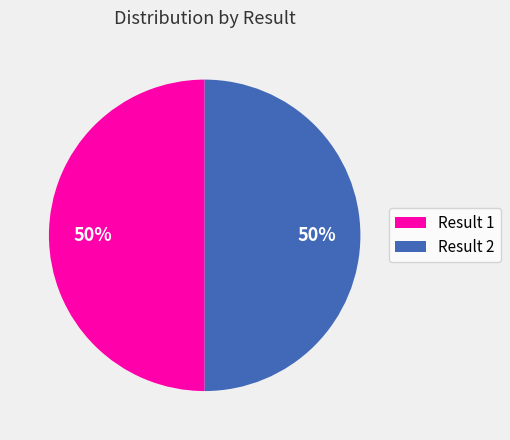

Do Result 2 and Result 1 together represent more than half of the pie?

Yes